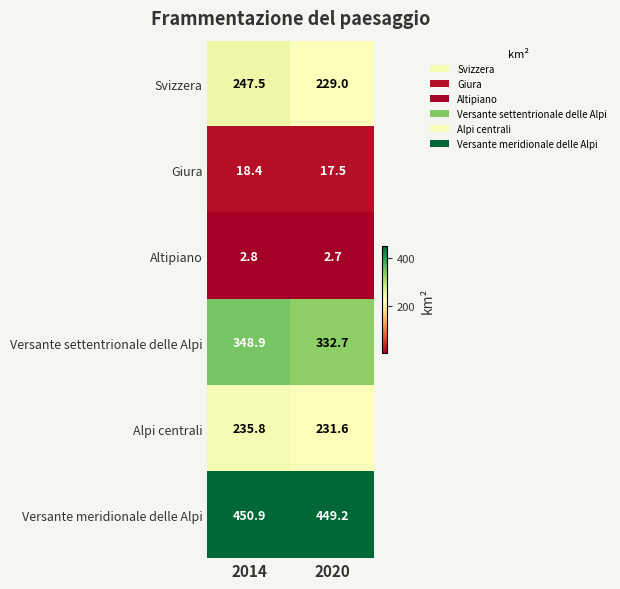

The value of Altipiano at 2020 is 2.7. True or false?

True